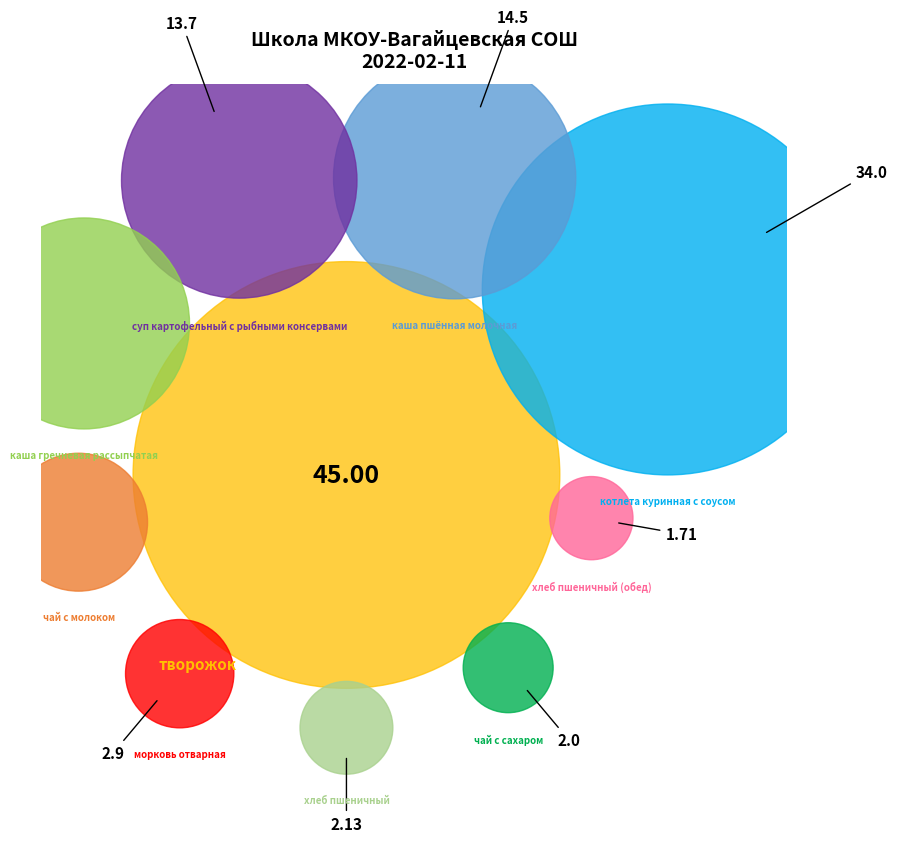

Approximately how many times larger is the value at хлеб пшеничный compared to морковь отварная?

0.7